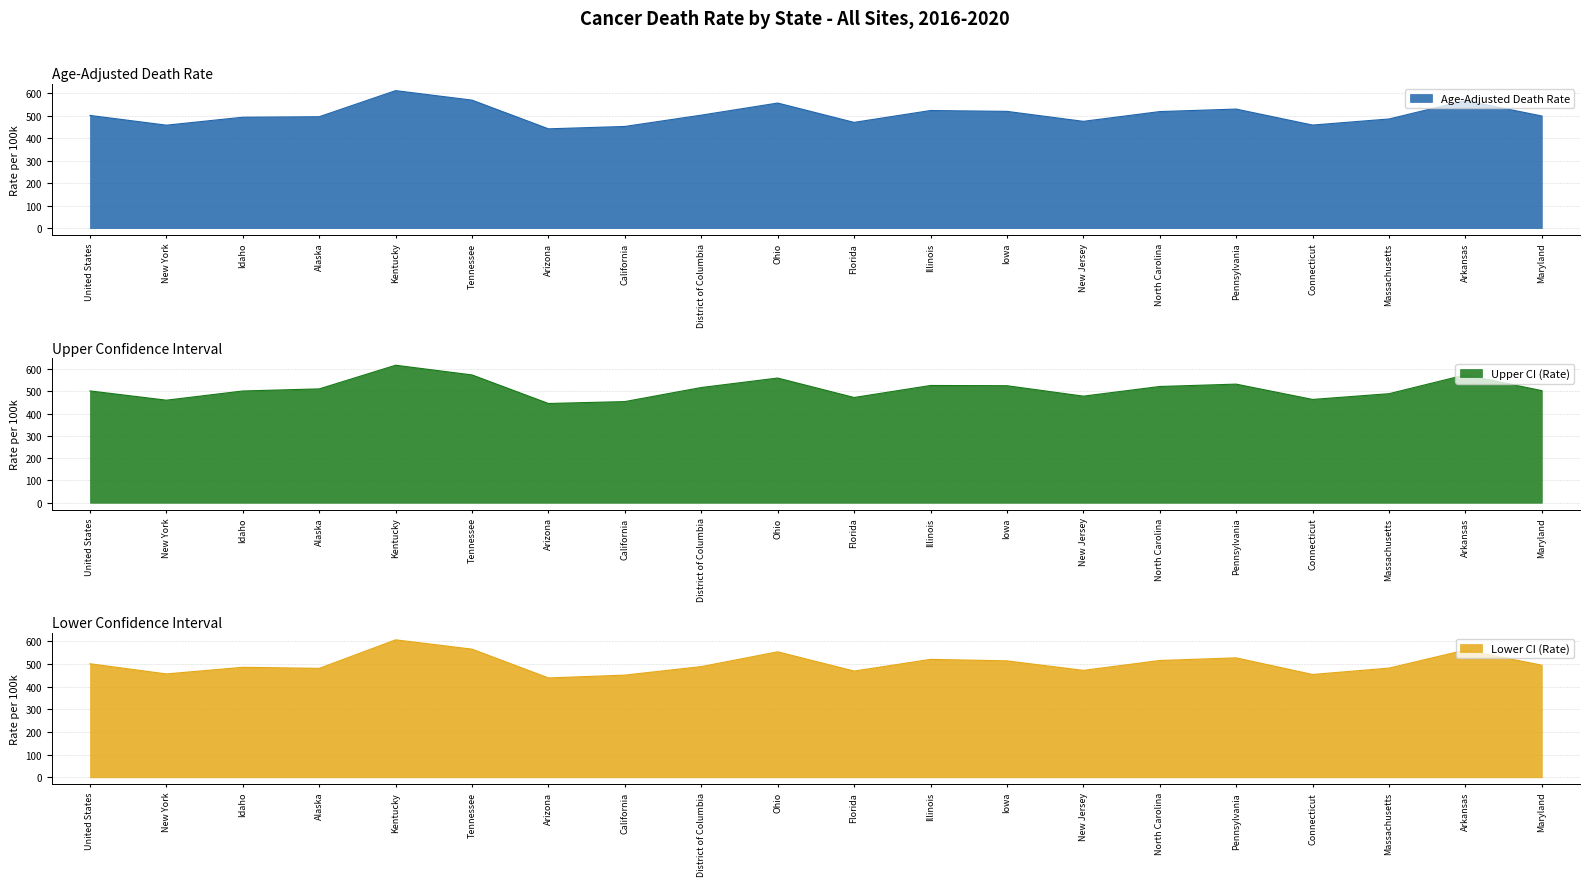

True or false: Age-Adjusted Death Rate and Upper CI (Rate) cross at least once.

False